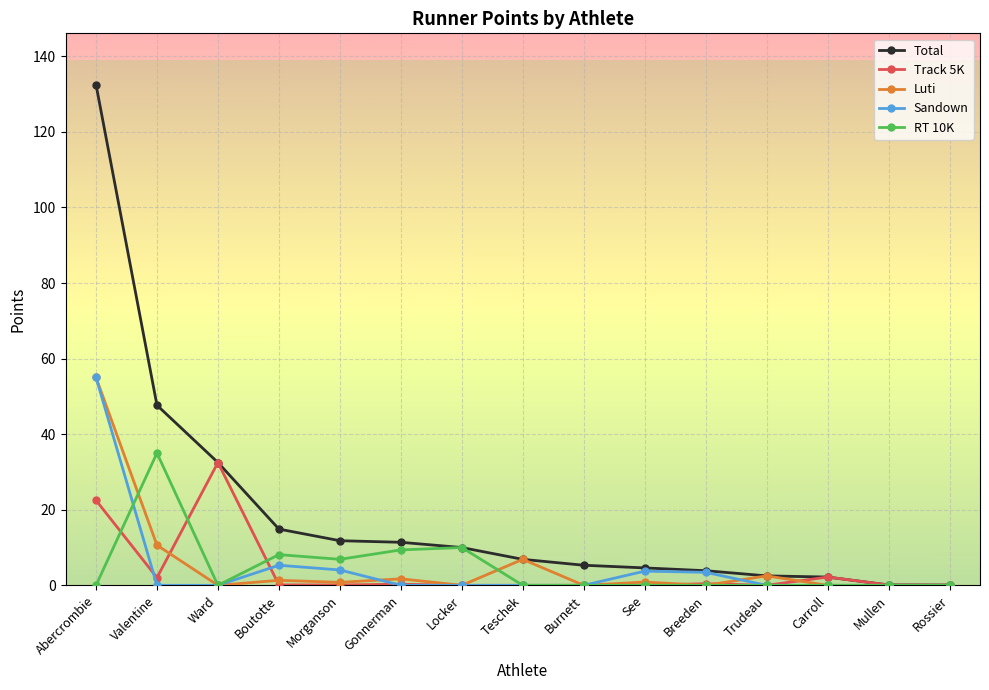

Does the chart have visible grid lines?

Yes